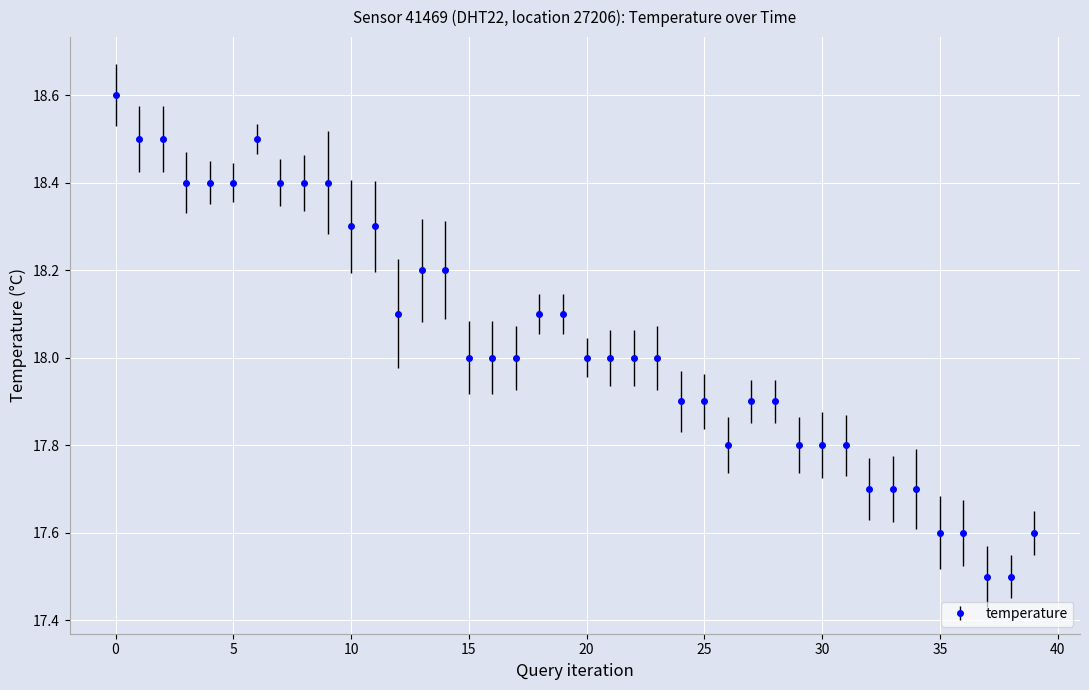

What is the value of the 13th point from the left?

18.1